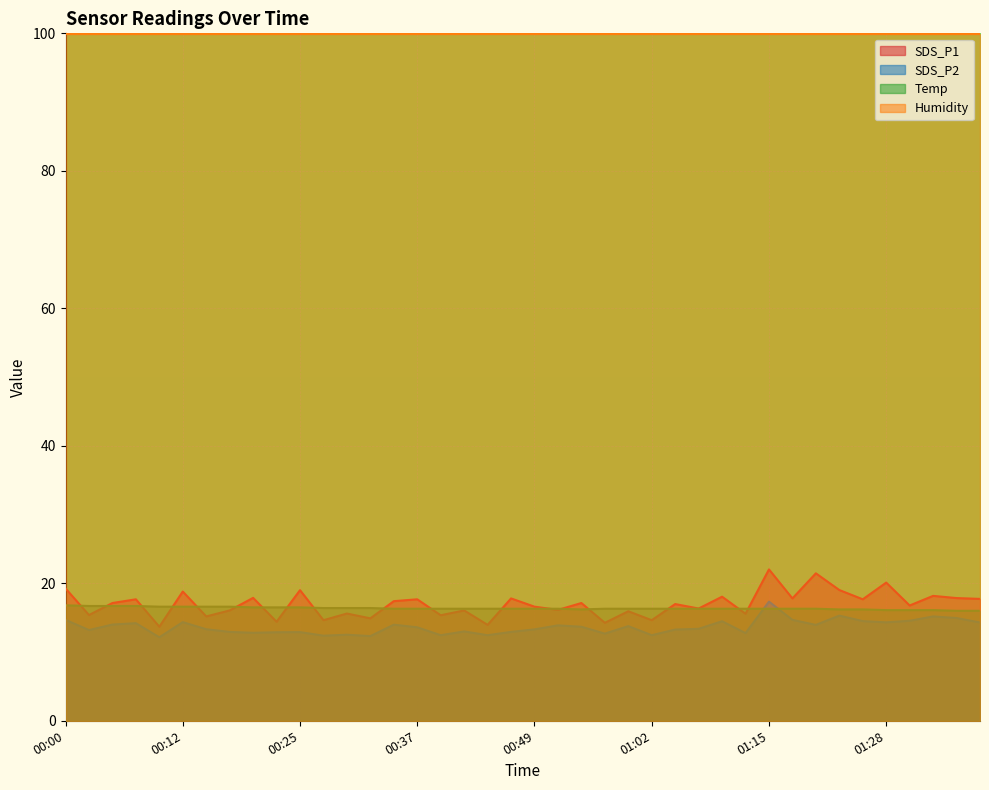

True or false: SDS_P2 and Humidity cross at least once.

False